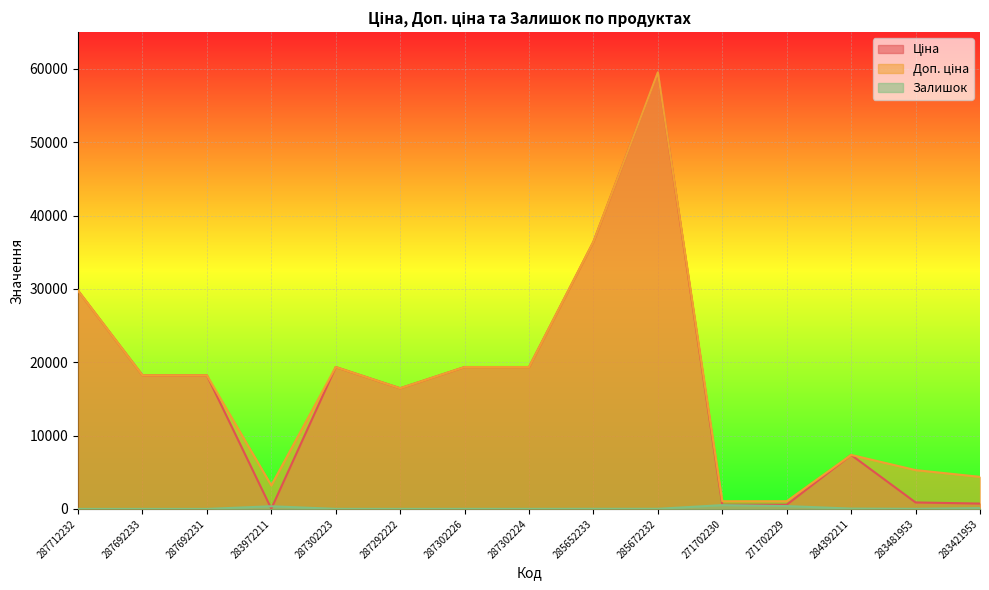

What is the difference between the Доп. ціна values at 284392211 and 287692231?

10851.8